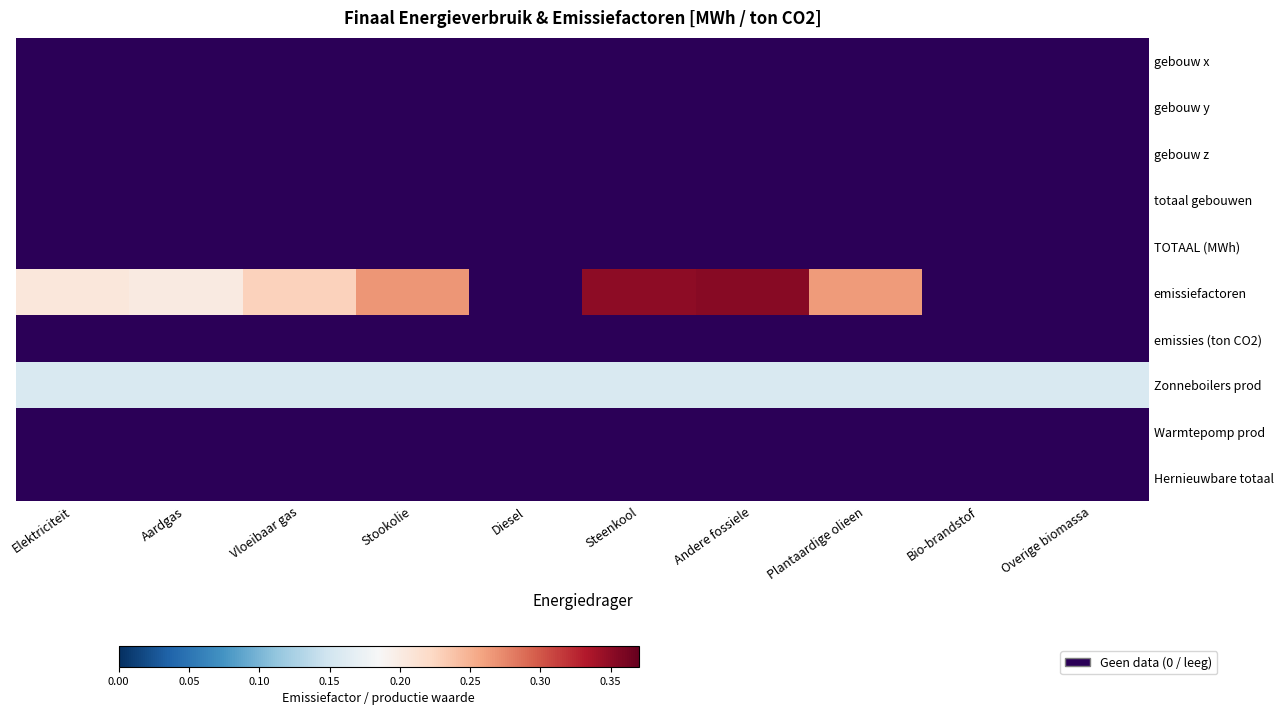

Which series has the largest total across all categories?

emissiefactoren